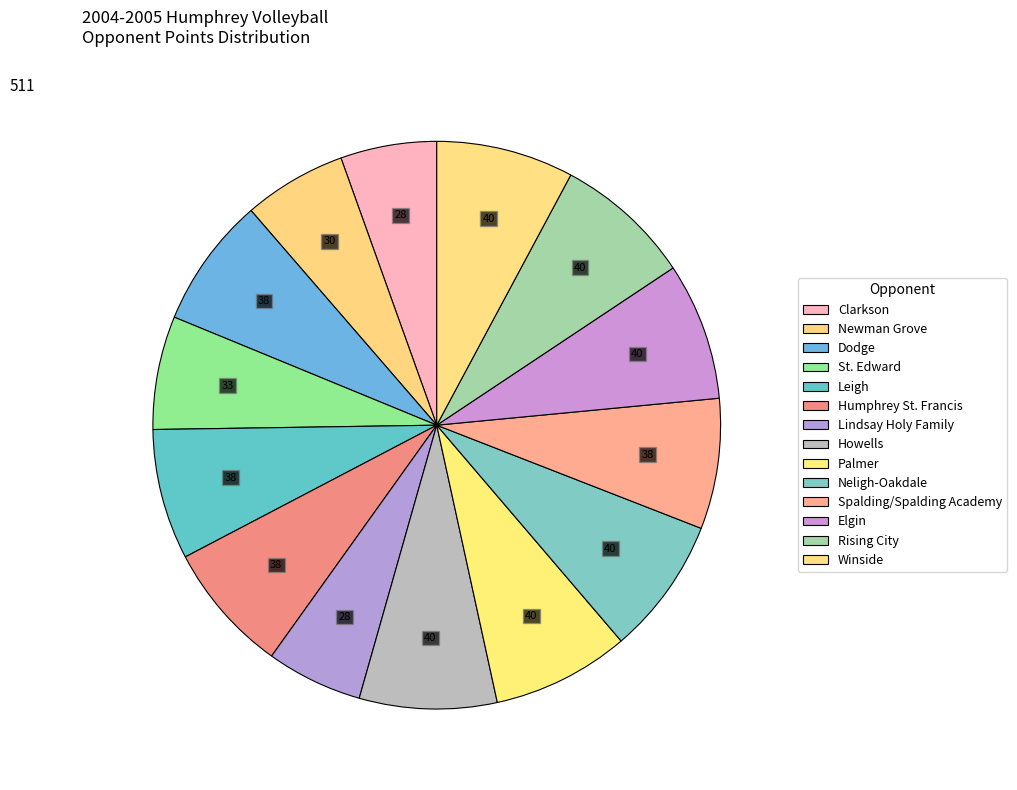

What percentage is the Neligh-Oakdale slice, to the nearest percent?

8%